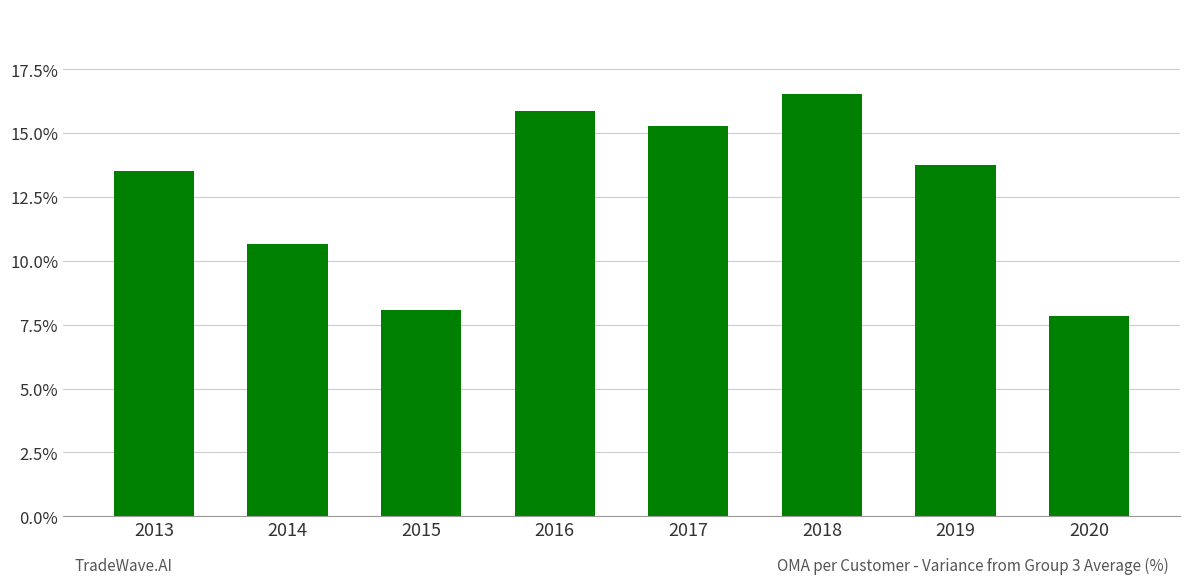

True or false: the data shows 0.1 at 2019.

True